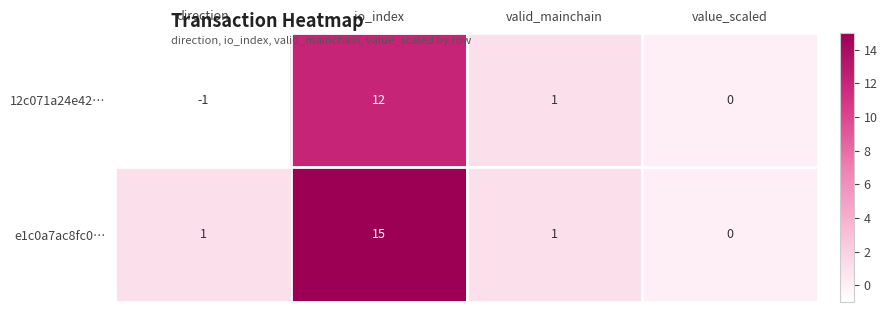

List the series in order of their peak value, lowest first.

12c071a24e42…, e1c0a7ac8fc0…